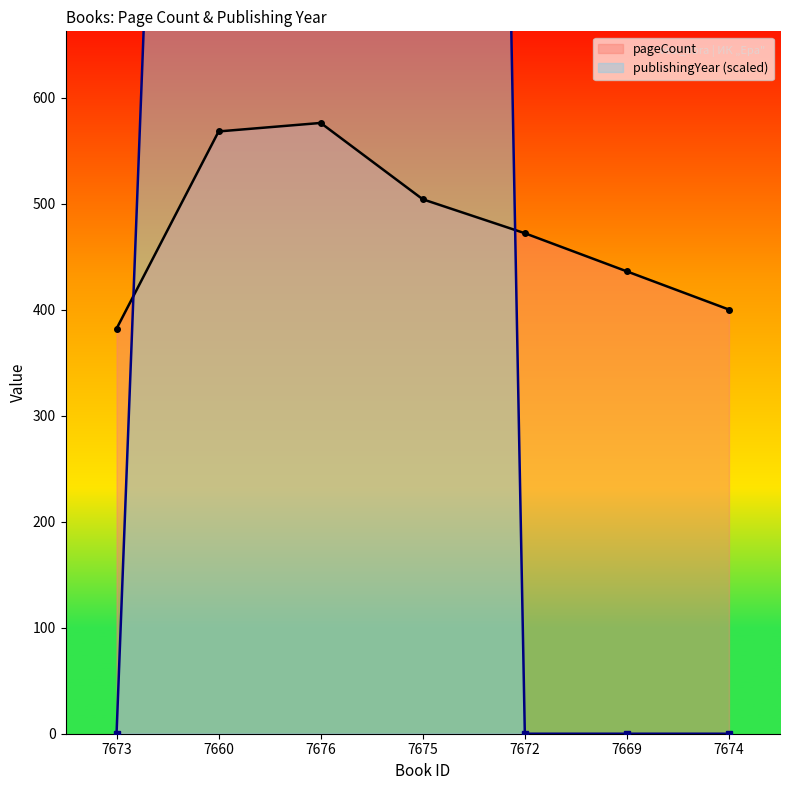

Reading left to right, list all the values displayed in this chart.

pageCount: 7673=382	7660=568	7676=576	7675=504	7672=472	7669=436	7674=400
publishingYear: 7673=0	7660=2500	7676=5000	7675=5000	7672=0	7669=0	7674=0